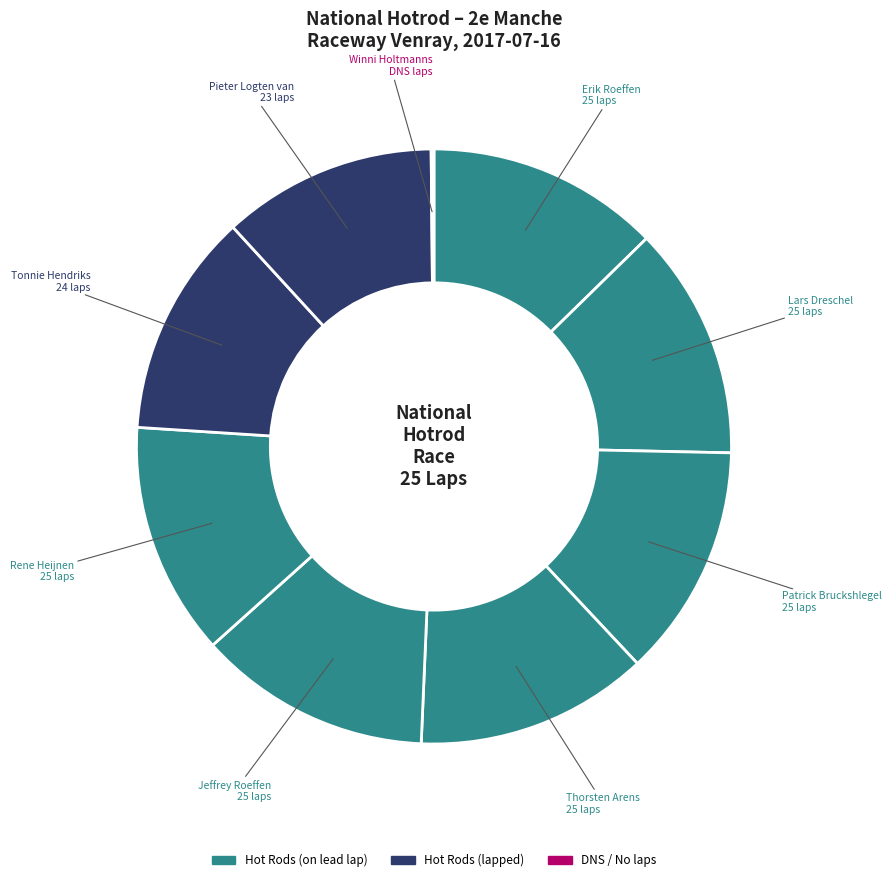

Do Thorsten Arens and Pieter Logten van together represent more than half of the pie?

No